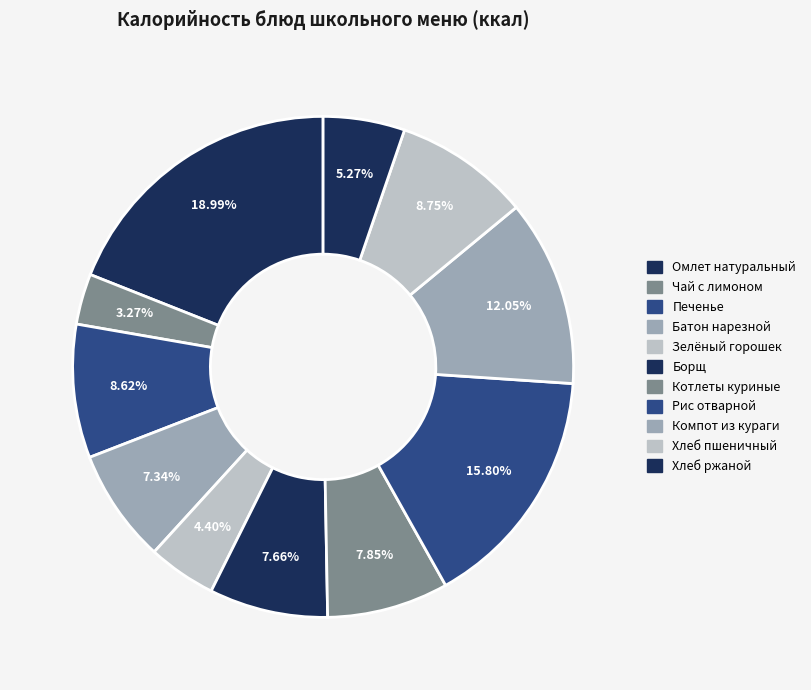

To the nearest percent, what is the combined percentage of Омлет натуральный and Компот из кураги?

31%